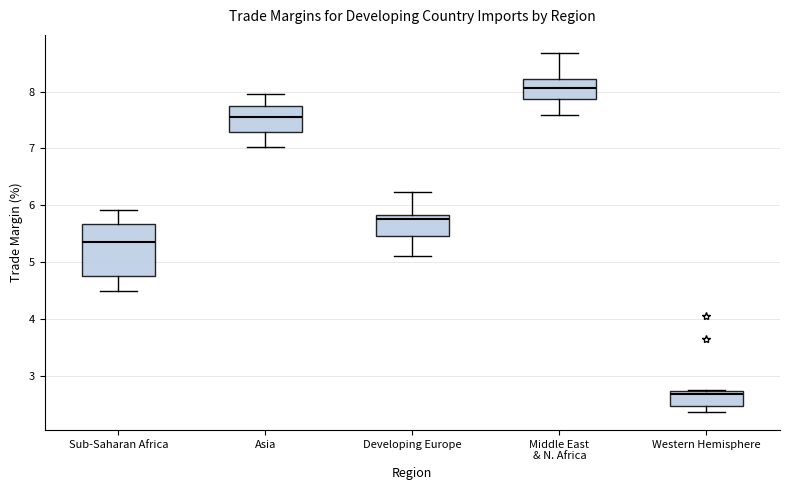

Which box is the tallest, from its lower edge to its upper edge?

Sub-Saharan Africa